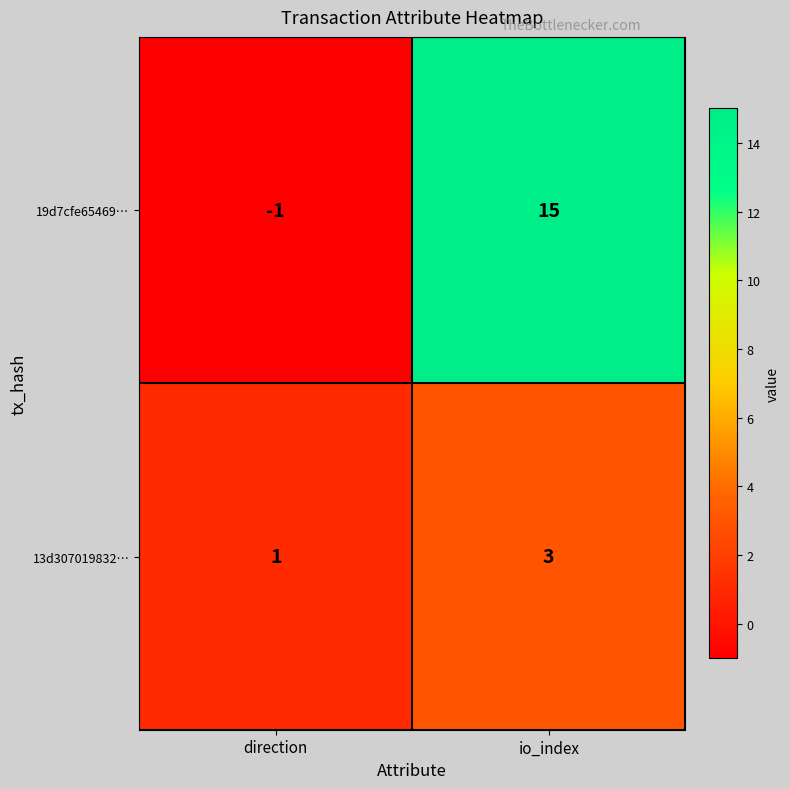

What is the greatest value displayed?

15